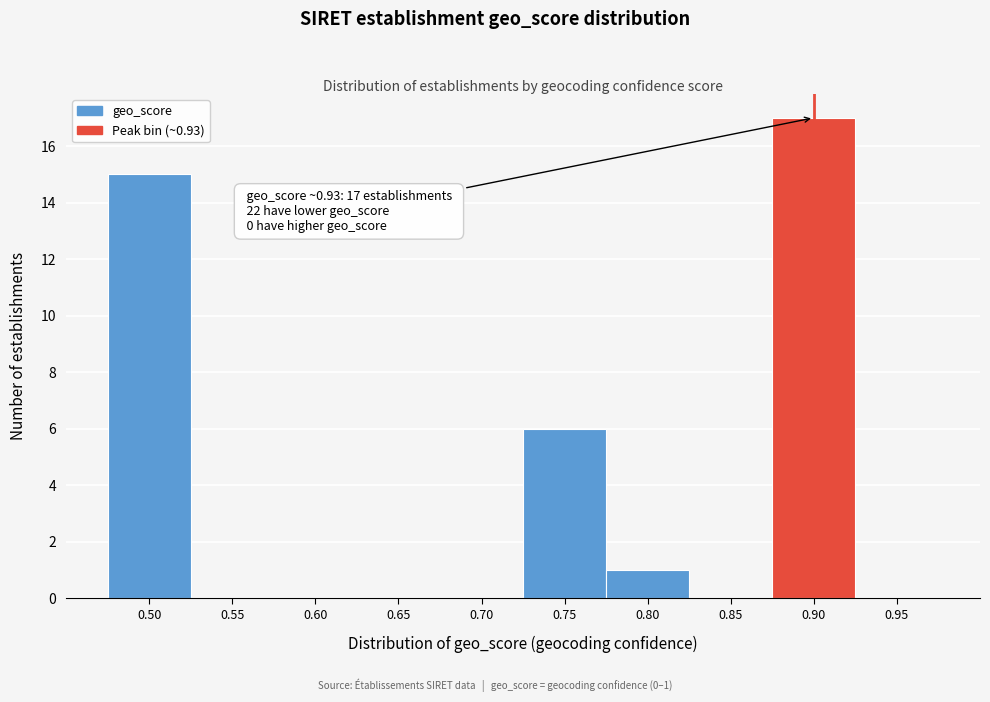

Reading right to left, list all the values displayed in this chart.

0.95=0	0.90=17	0.85=0	0.80=1	0.75=6	0.70=0	0.65=0	0.60=0	0.55=0	0.50=15